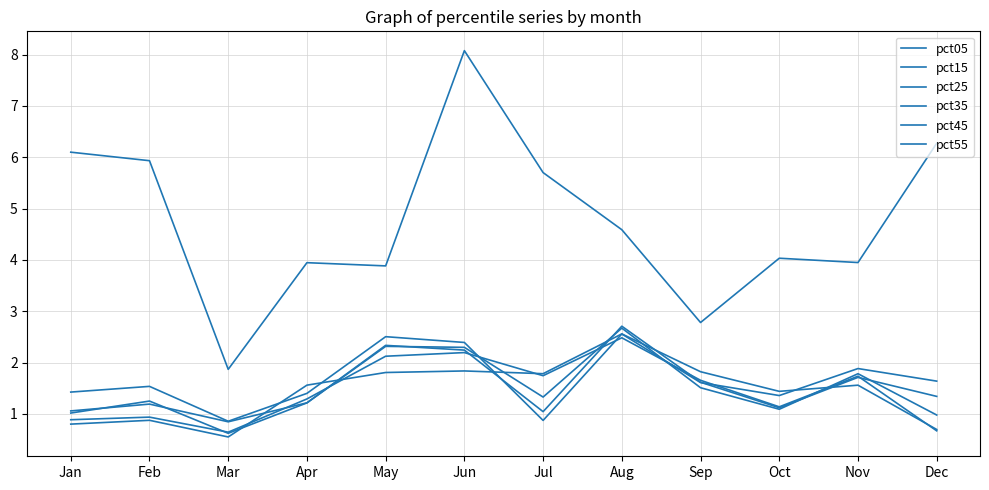

At which label does pct55 first exceed 1?

Apr